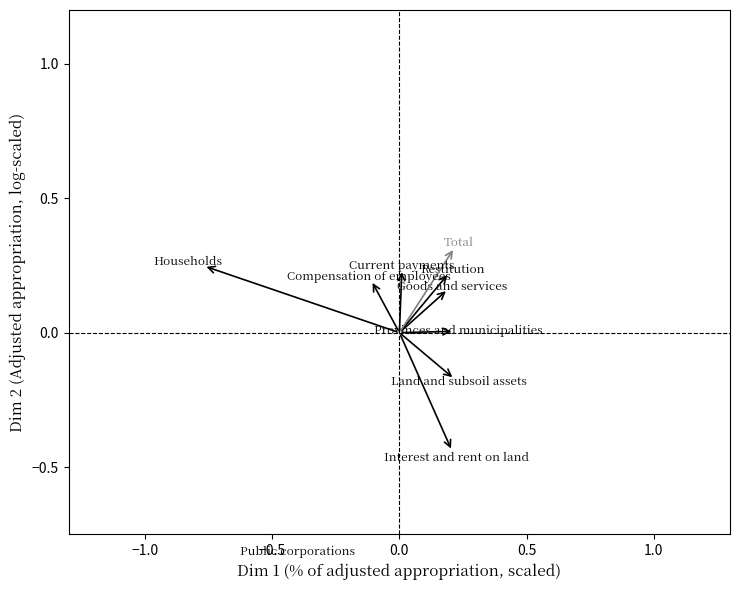

What is the range of X values (max minus min)?

1.0